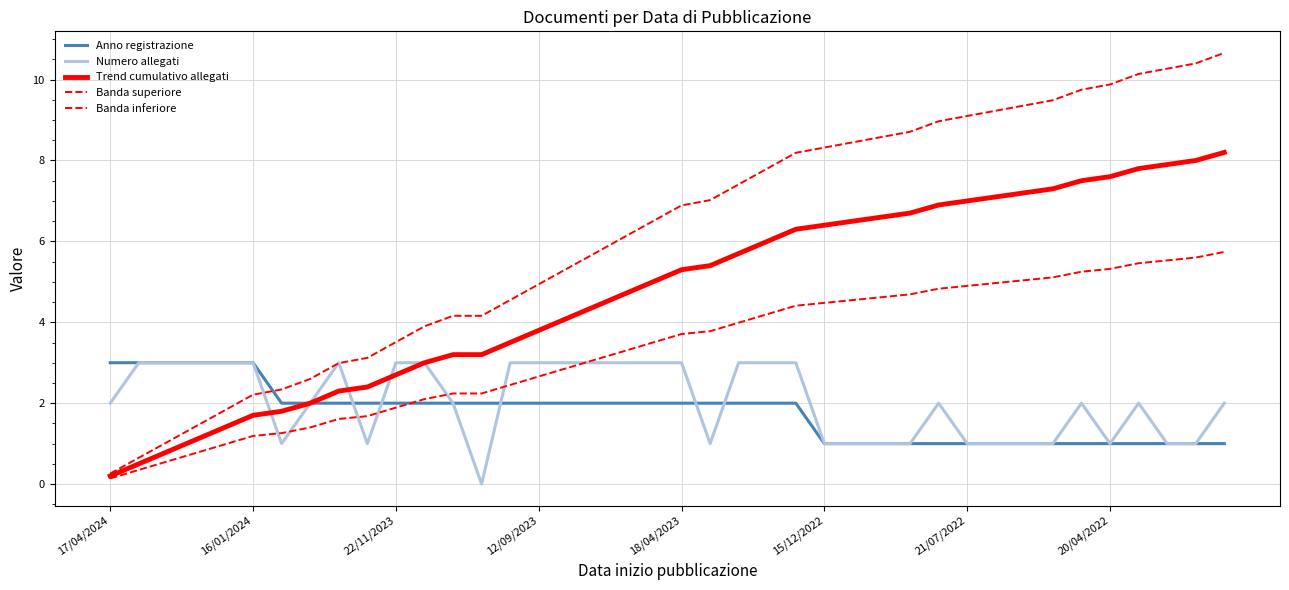

Count the number of categories in the chart.

40